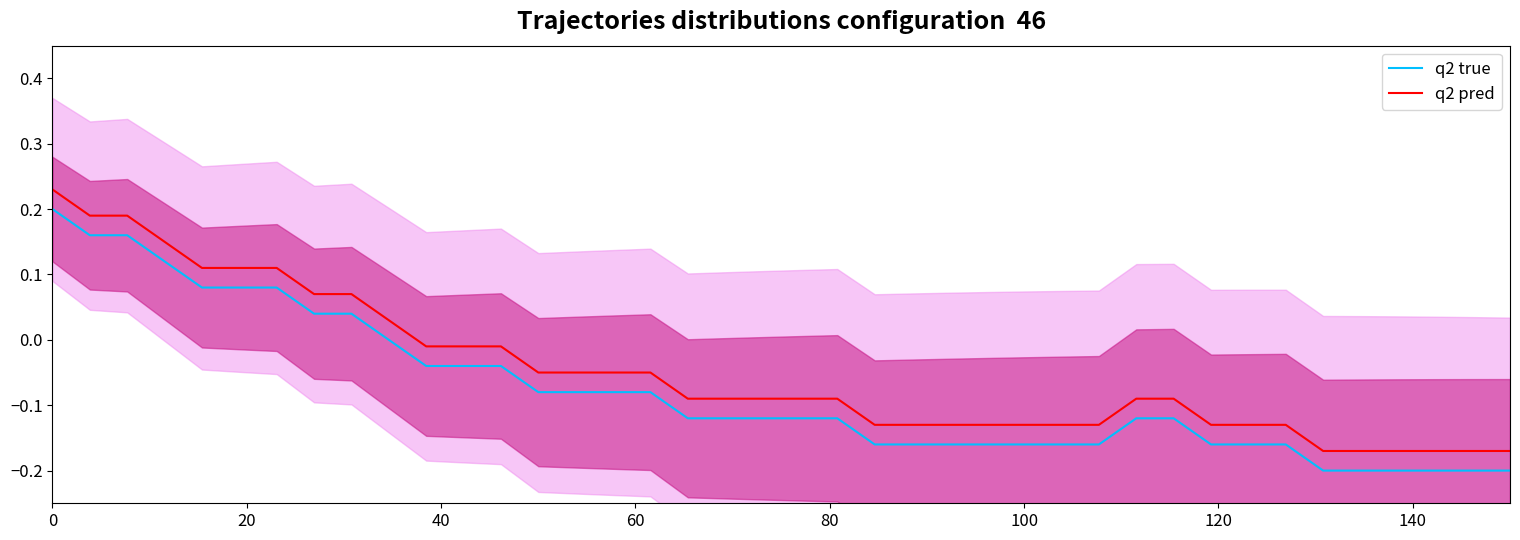

Is the value of q2 true at 20 greater than the value of q2 pred at 15?

Yes